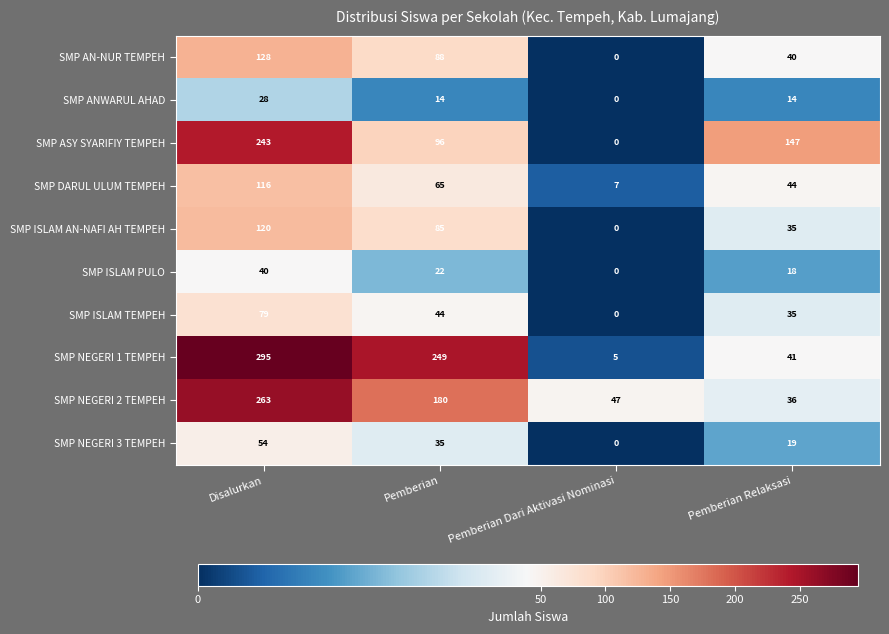

What is the difference between the highest and lowest values at Pemberian?

235